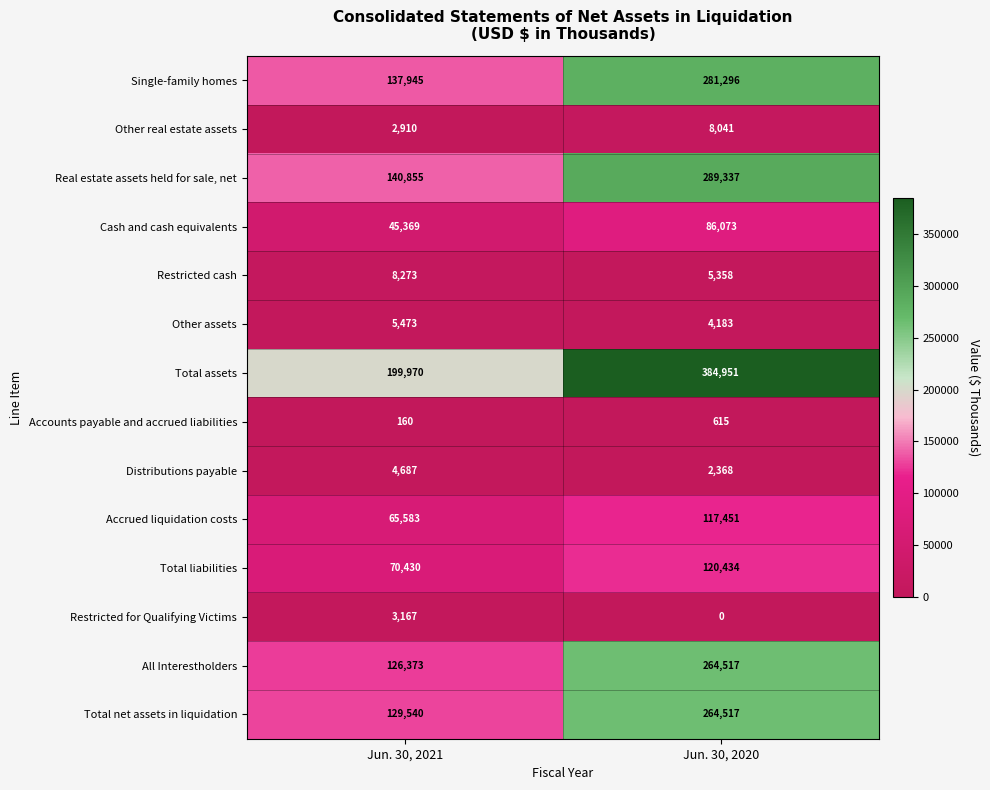

What is the spread (max minus min) of values at Jun. 30, 2021?

199810